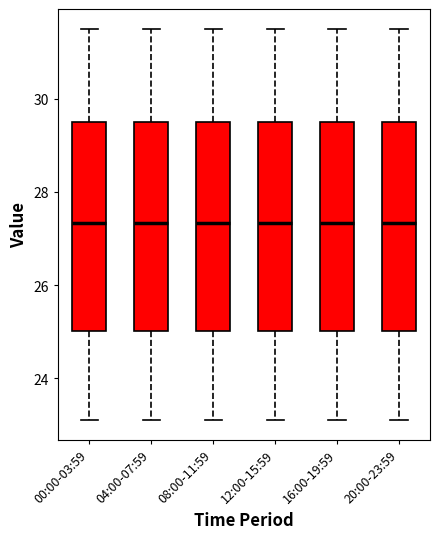

Reading left to right, read every box against the y-axis: the position of its median line, the range the box covers, and the ends of its whiskers. The values are not printed on the chart, so give them approximately, as read against the axis.

00:00-03:59: median 27.4, box 25.0 to 29.4, whiskers 23.2 to 31.6
04:00-07:59: median 27.4, box 25.0 to 29.4, whiskers 23.2 to 31.6
08:00-11:59: median 27.4, box 25.0 to 29.4, whiskers 23.2 to 31.6
12:00-15:59: median 27.4, box 25.0 to 29.4, whiskers 23.2 to 31.6
16:00-19:59: median 27.4, box 25.0 to 29.4, whiskers 23.2 to 31.6
20:00-23:59: median 27.4, box 25.0 to 29.4, whiskers 23.2 to 31.6